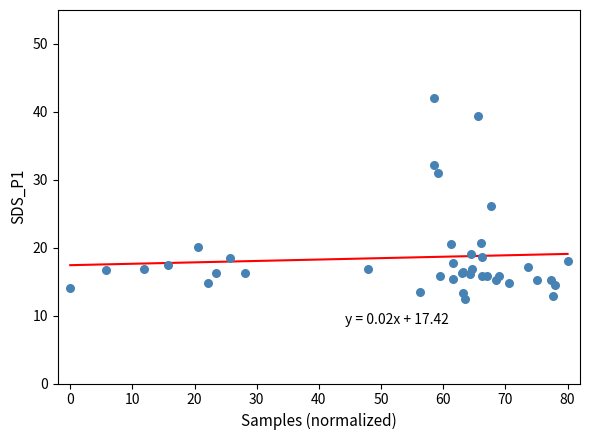

What Y value in the scatter plot is closest to 27?

26.1